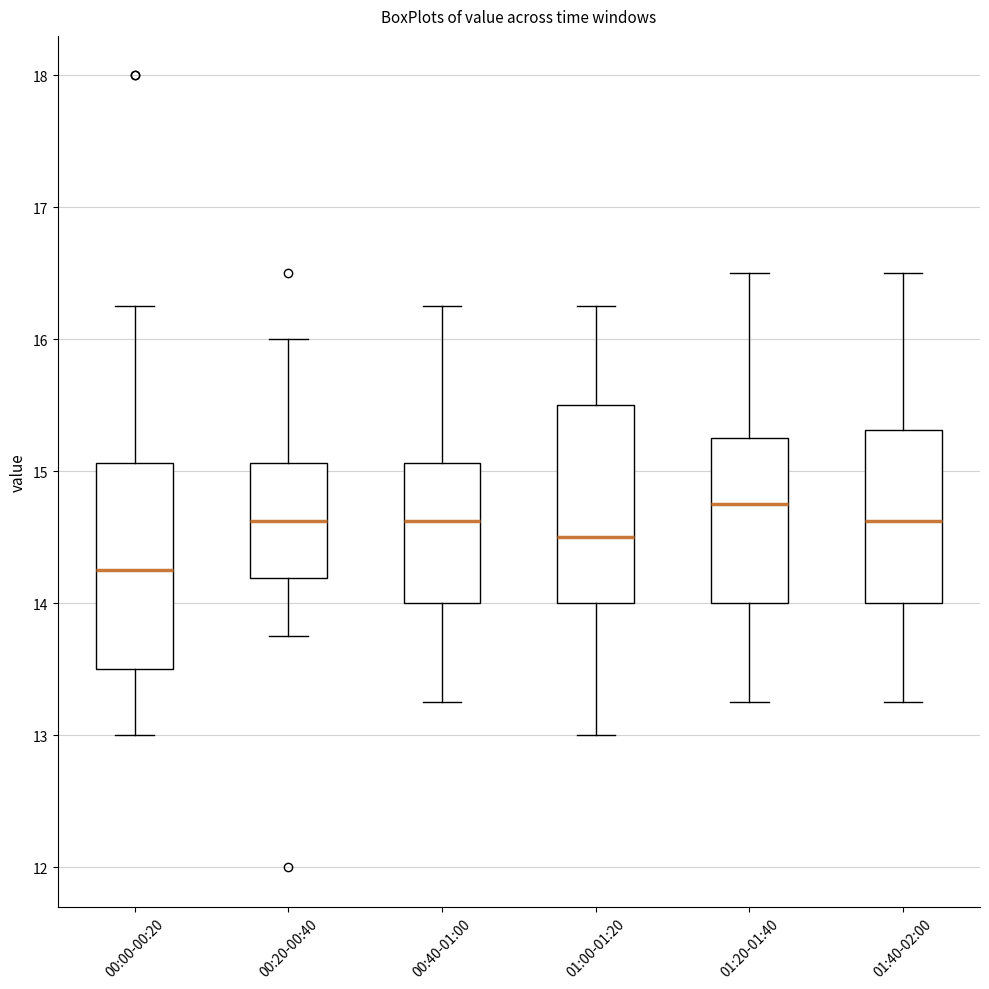

Which box has the lowest median line?

00:00-00:20